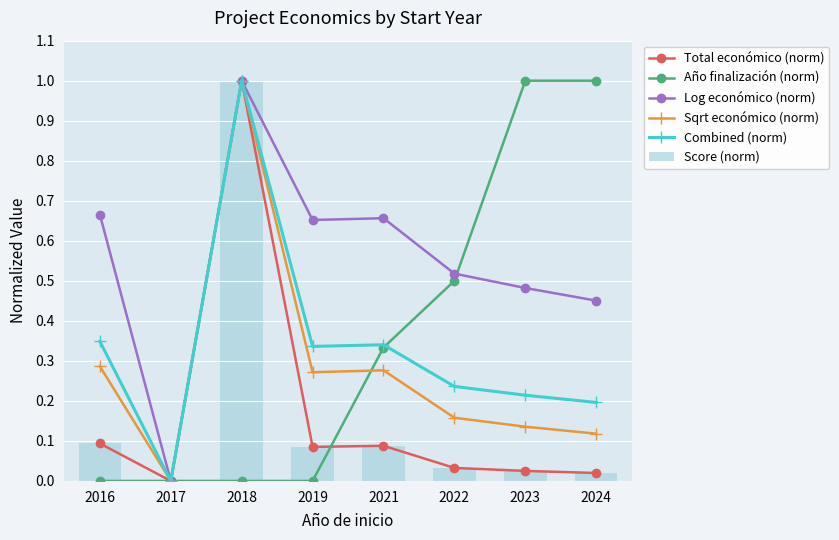

Is it true that Log económico (norm) equals 0.4 at 2019?

False